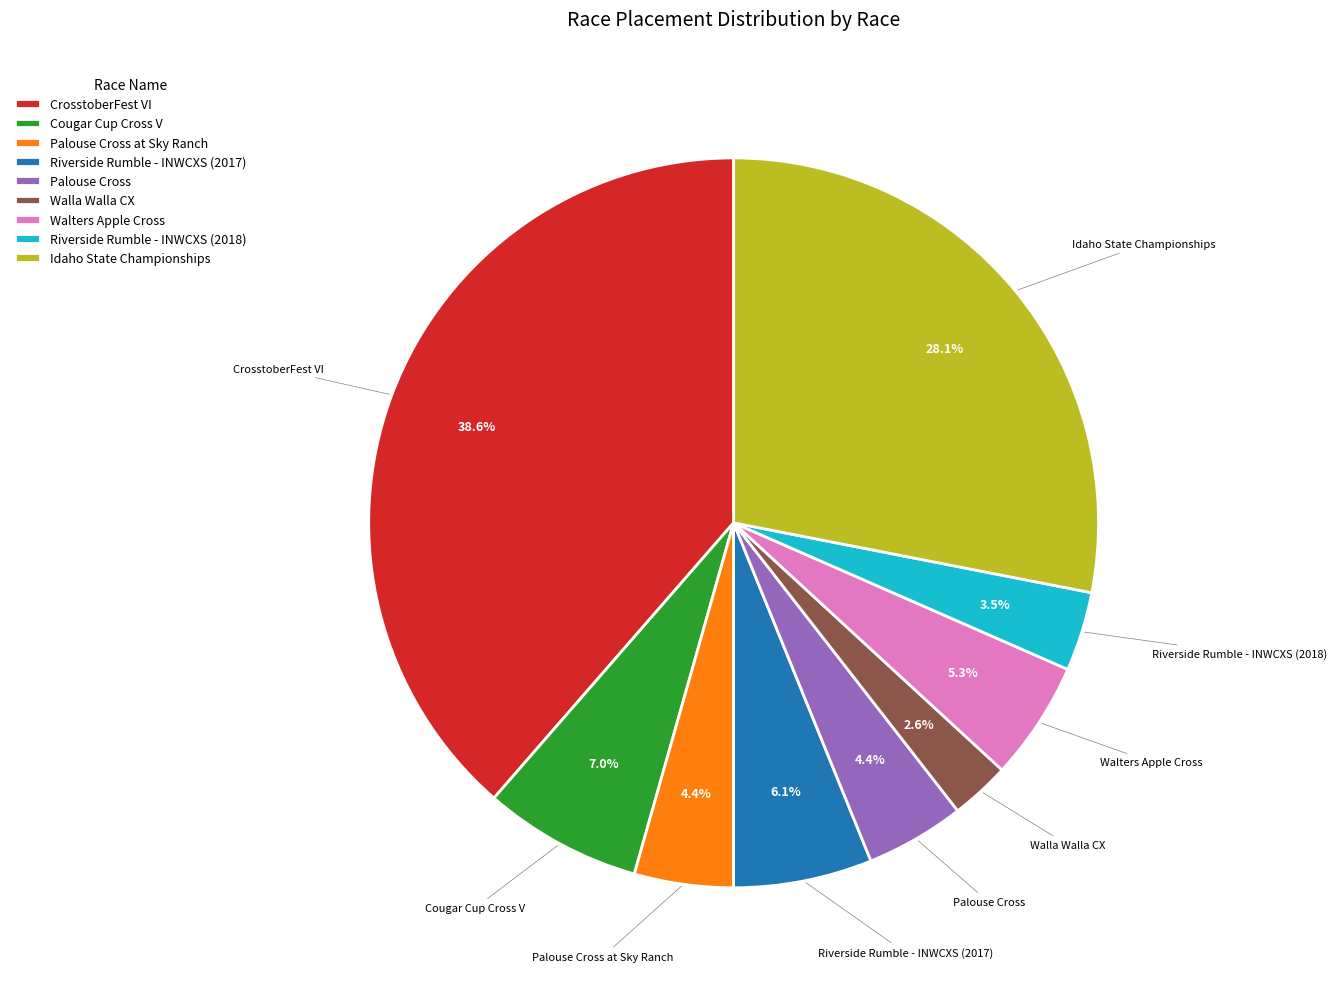

How many slices are in this pie chart?

9